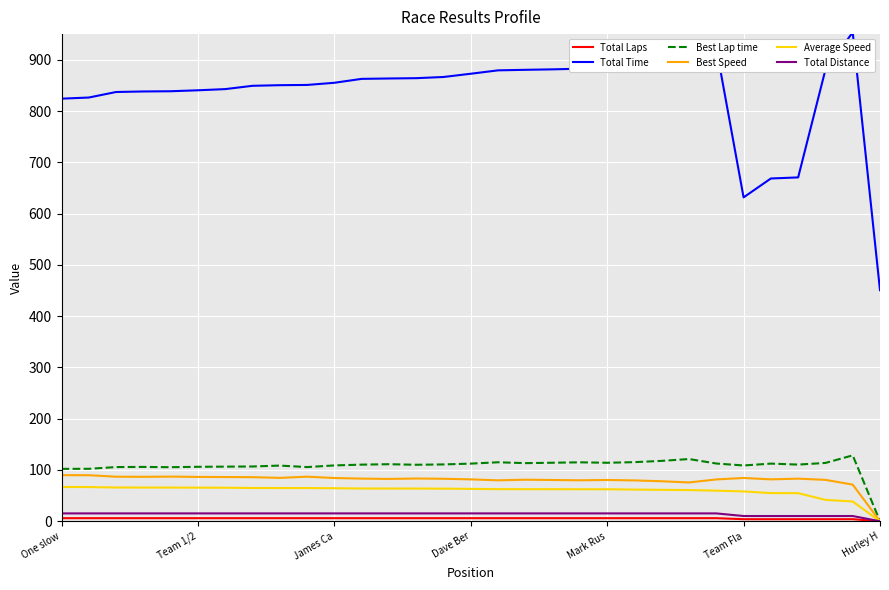

Which series has the largest total across all categories?

Total Time